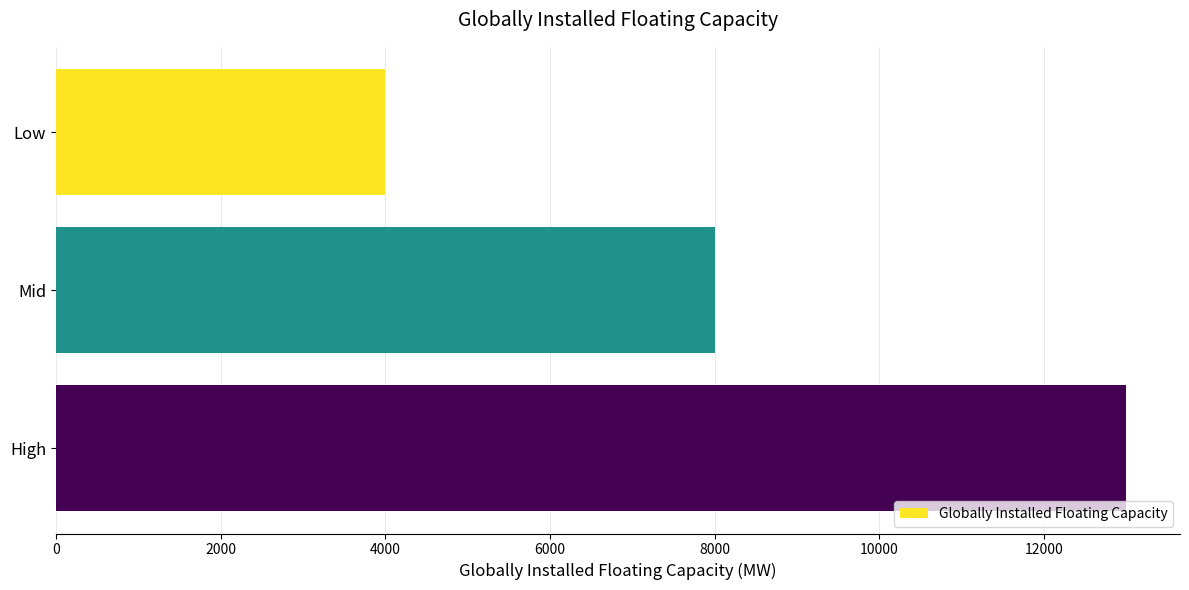

What is the sum of all values?

25000